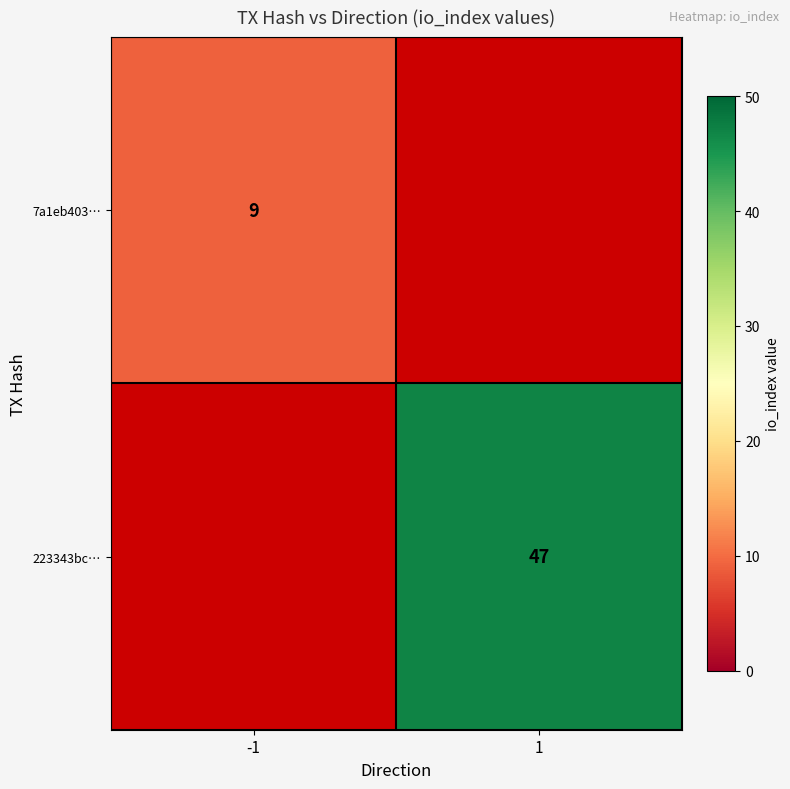

Is it true that 7a1eb403… equals 2 at -1?

False